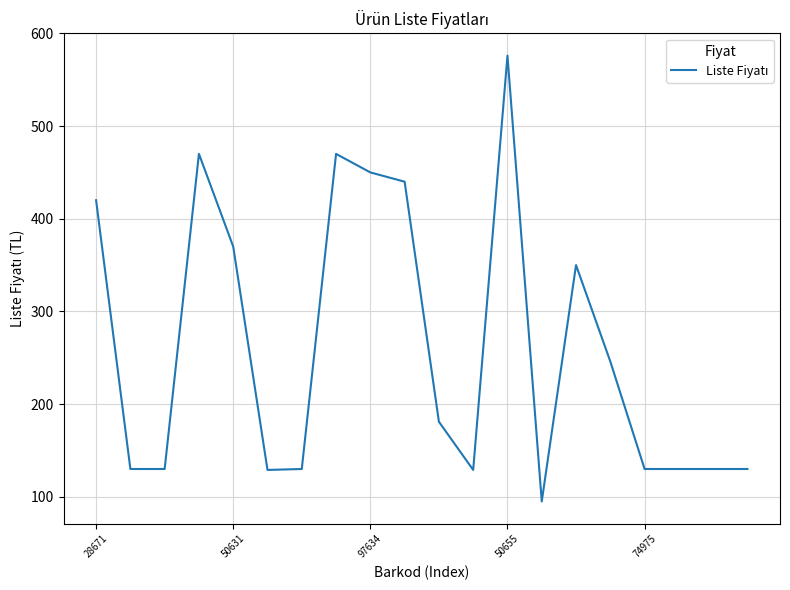

What is the maximum value shown in the chart?

576